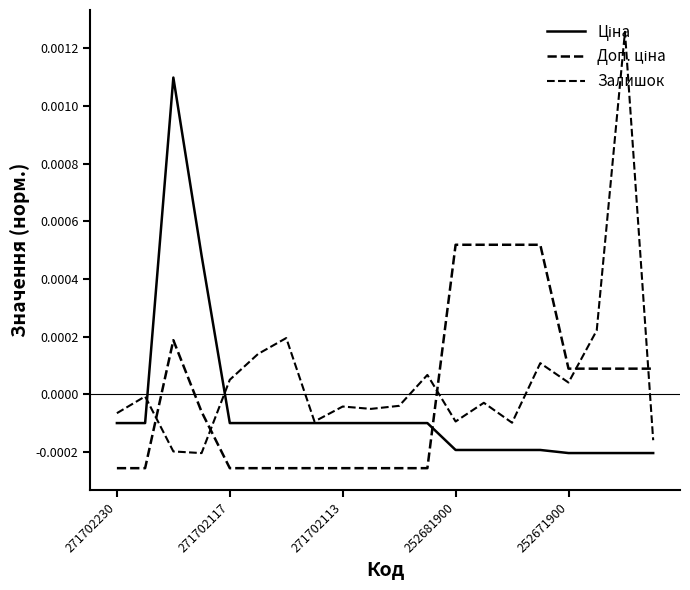

Where do Доп. ціна and Ціна first cross each other?

11 and 12